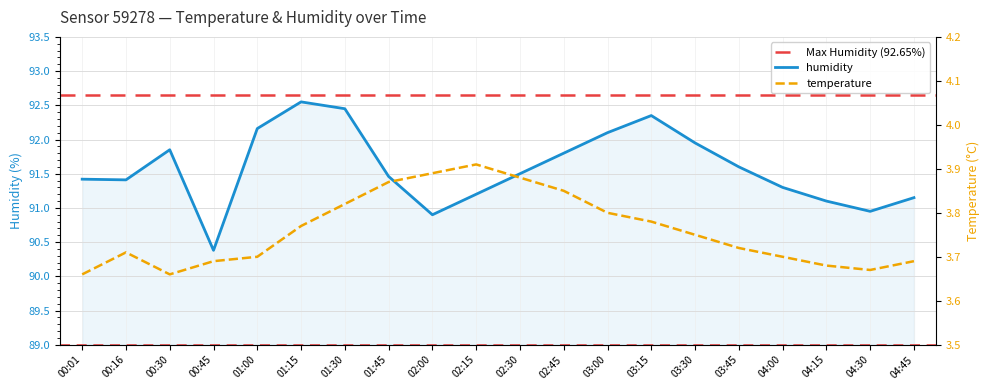

At which label does humidity first exceed 91?

00:01